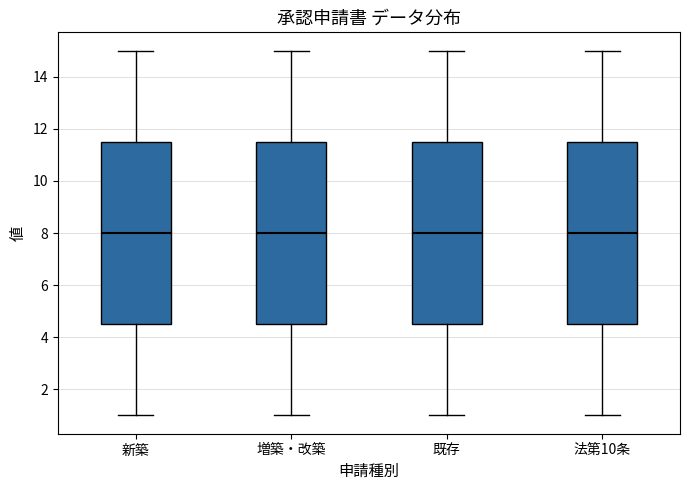

Where does the median line of the box for 増築・改築 sit on the y-axis? The values are not printed on the chart, so give them approximately, as read against the axis.

8.0